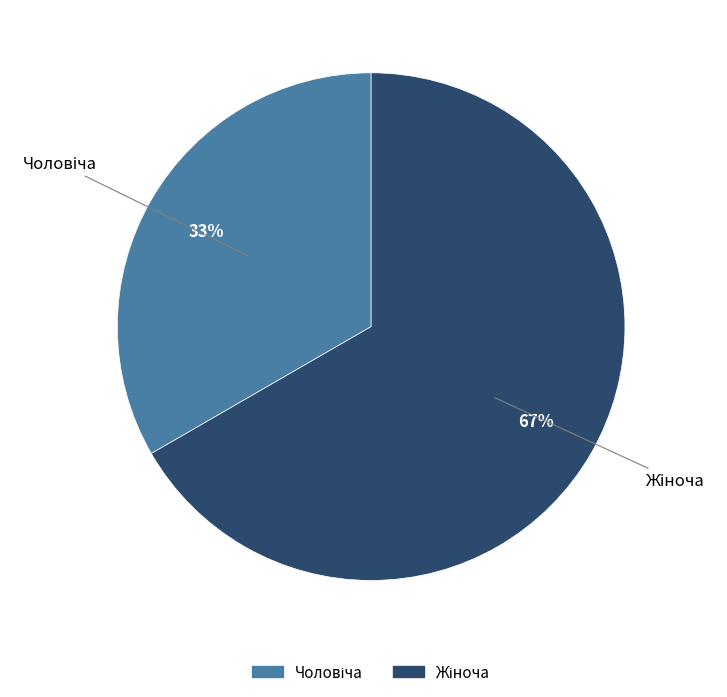

Is there any slice that represents more than half of the pie?

Yes